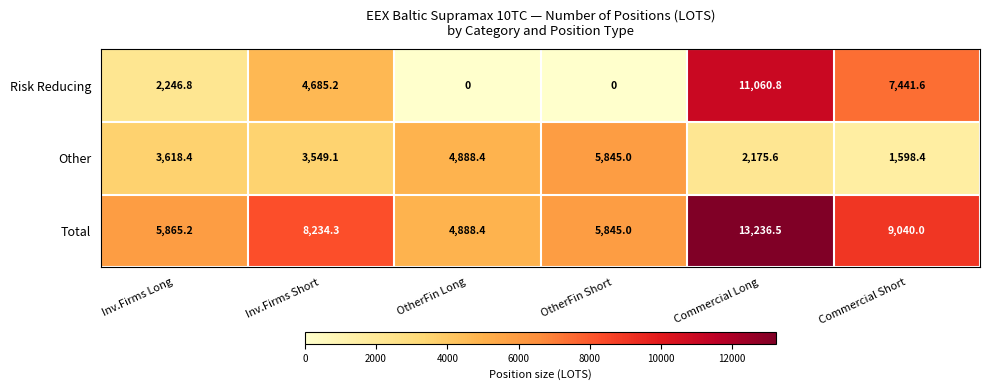

Which series has the widest spread of values?

Risk Reducing